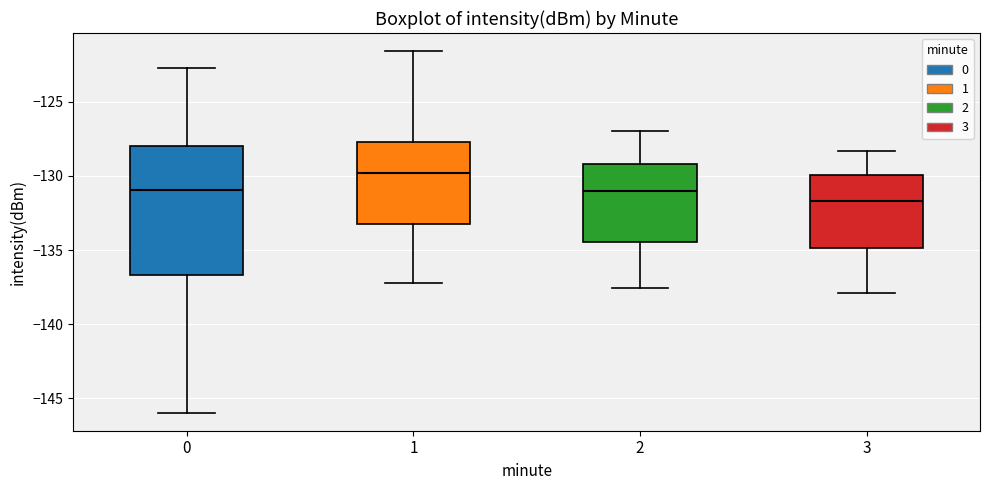

Where does the median line of the box at x = 1 sit on the y-axis? The values are not printed on the chart, so give them approximately, as read against the axis.

-130.0